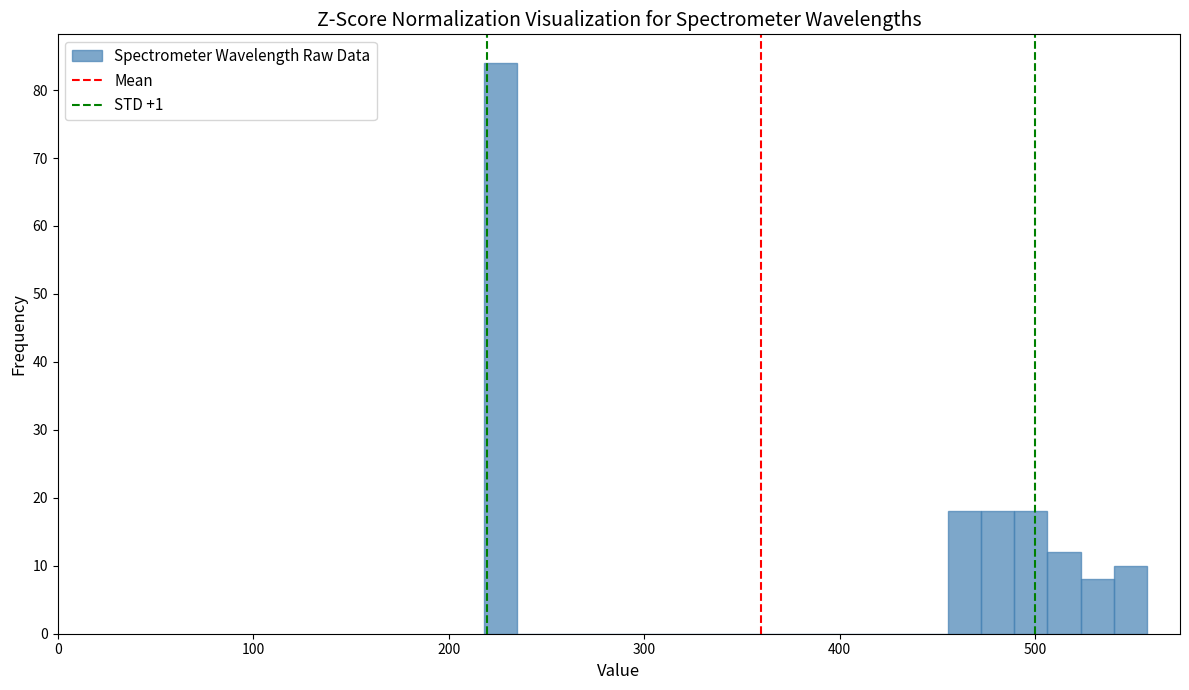

Read against the x-axis, roughly where is the centre of the tallest bar?

230